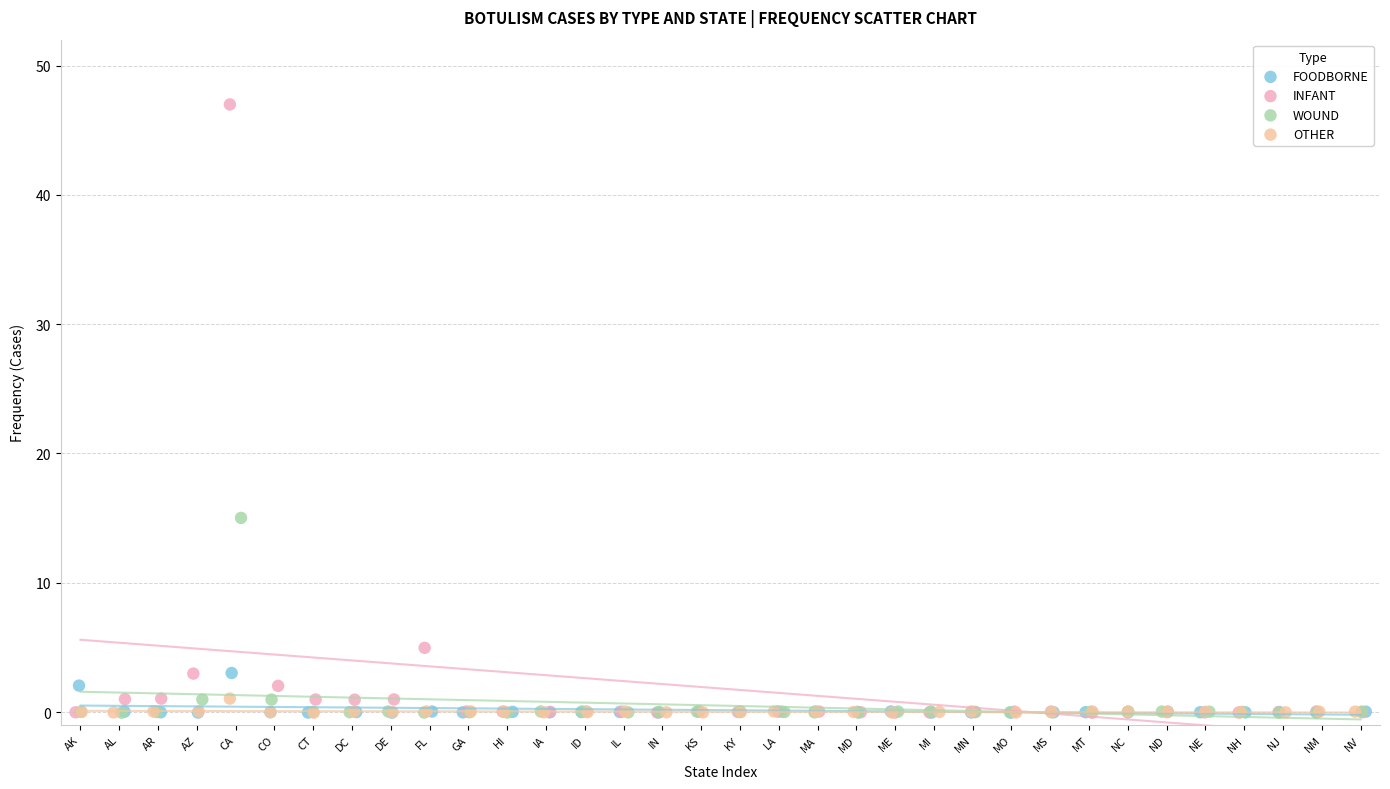

Which series has the largest Y range (max minus min)?

INFANT